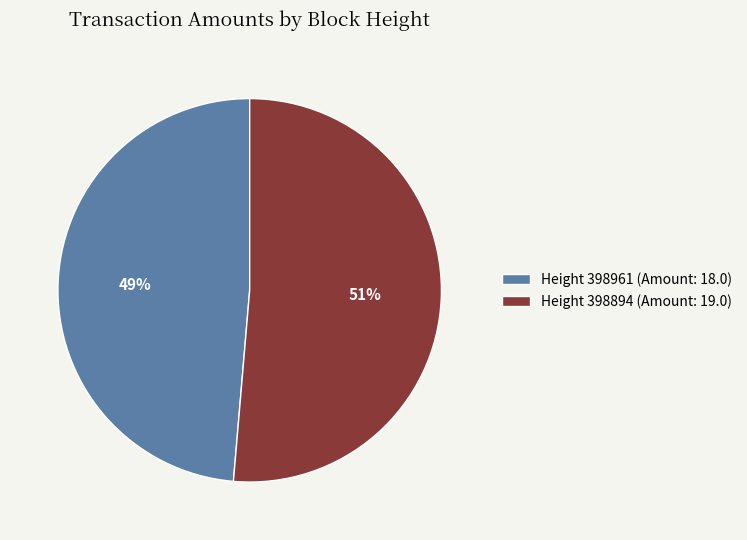

Which slice is the smallest?

Height 398961 (Amount: 18.0)